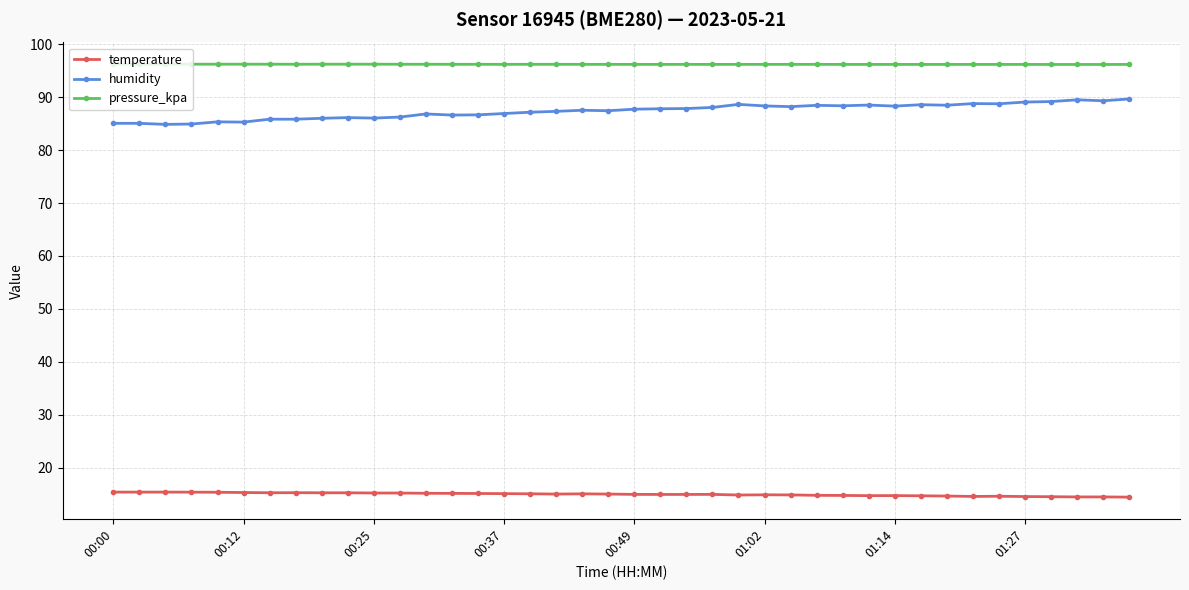

What is the average value of the pressure_kpa series?

96.2